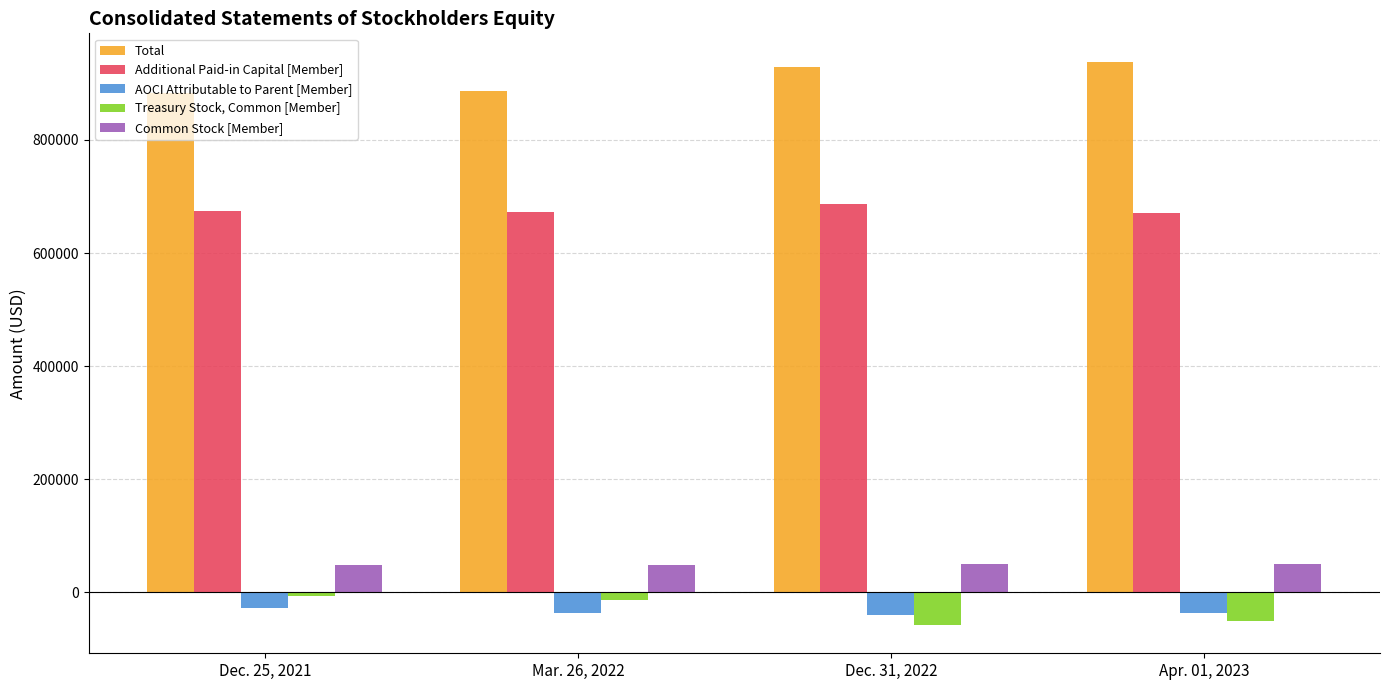

List the labels in order of Total value, largest first.

Apr. 01, 2023, Dec. 31, 2022, Mar. 26, 2022, Dec. 25, 2021